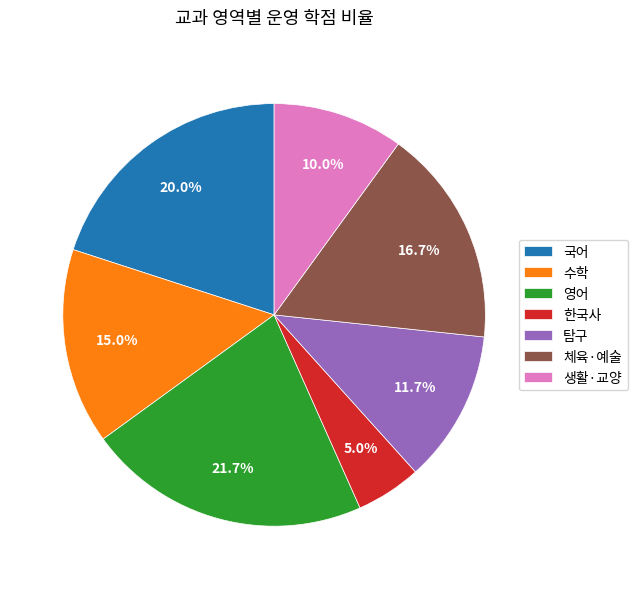

To the nearest percent, what percentage of the pie is 영어?

22%